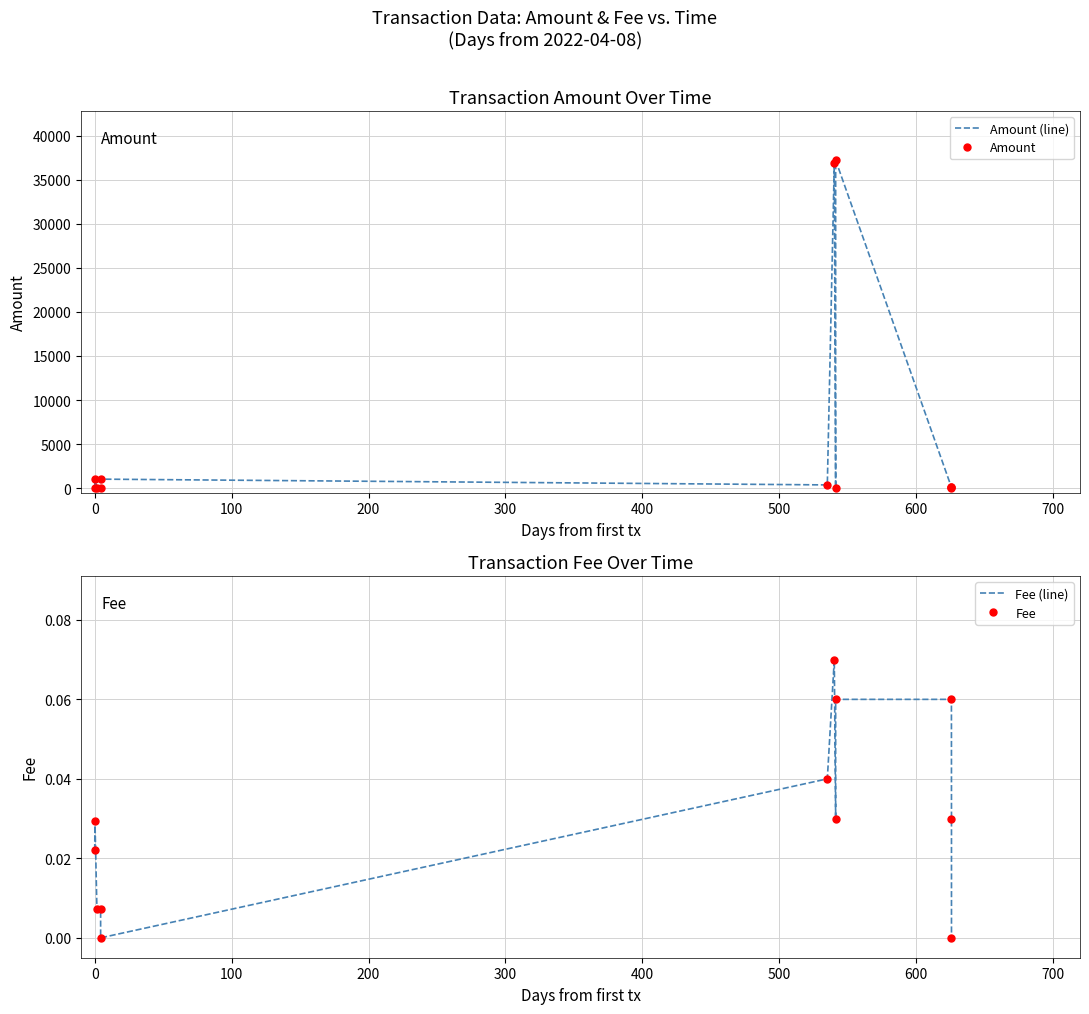

What are all the series names shown in the legend?

Amount (line), Amount, Fee (line), Fee